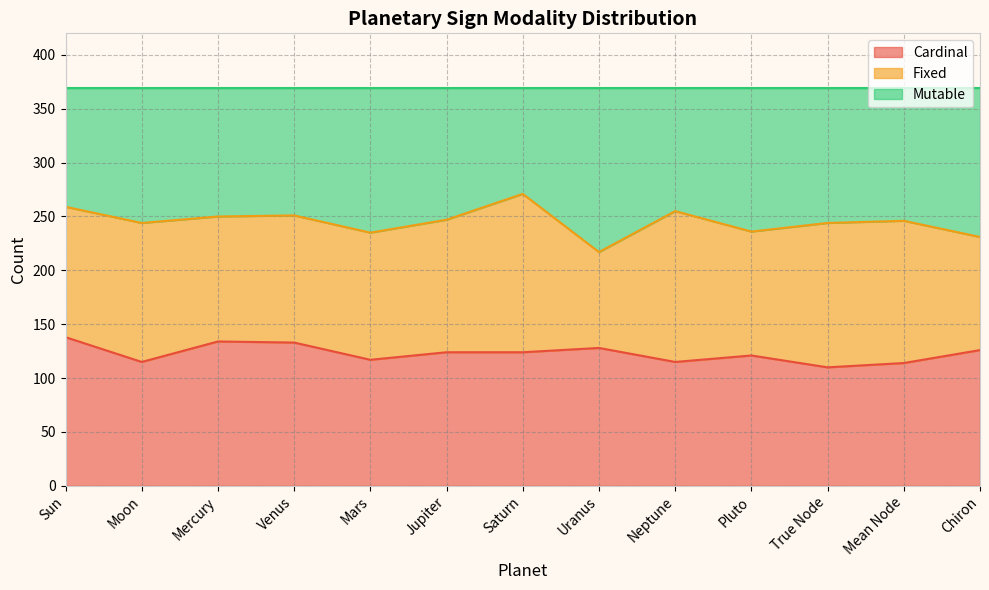

What is the approximate value of Cardinal at True Node?

110